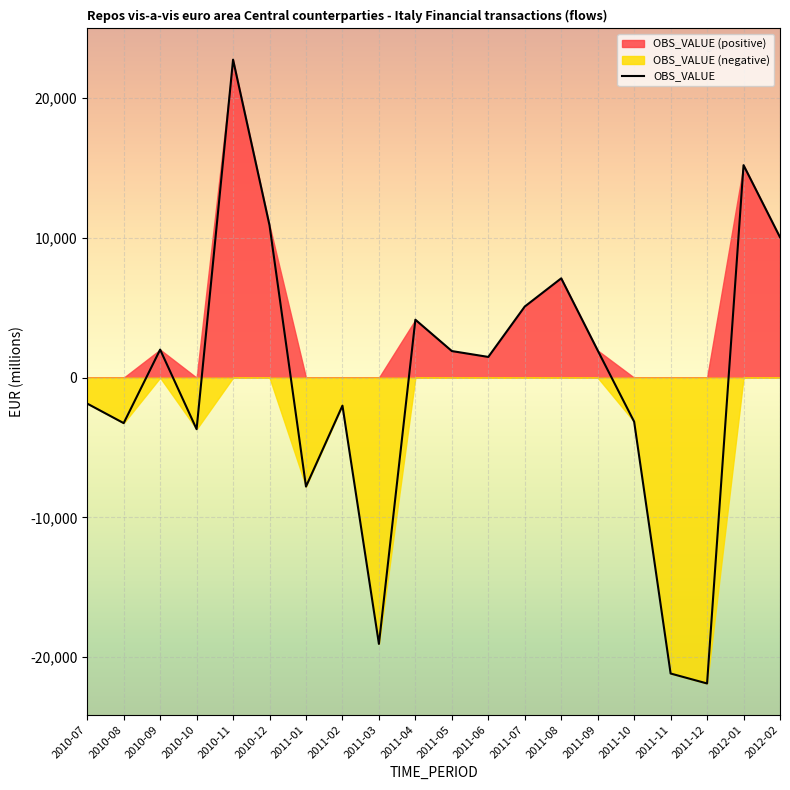

What is the label of the 3rd point from the right?

2011-12